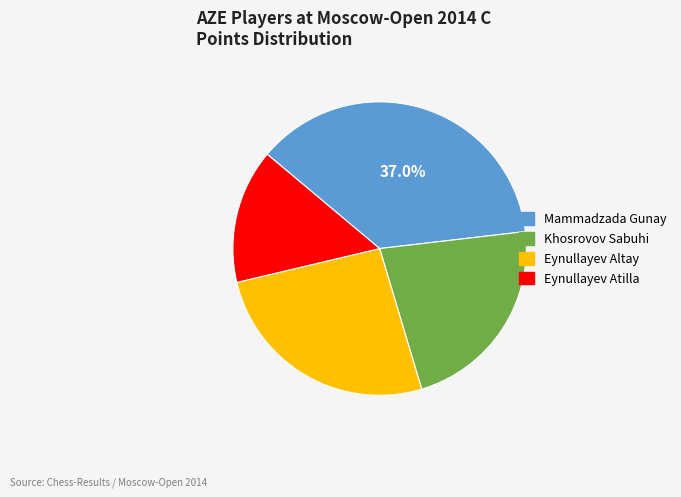

Is there any slice that represents more than half of the pie?

No